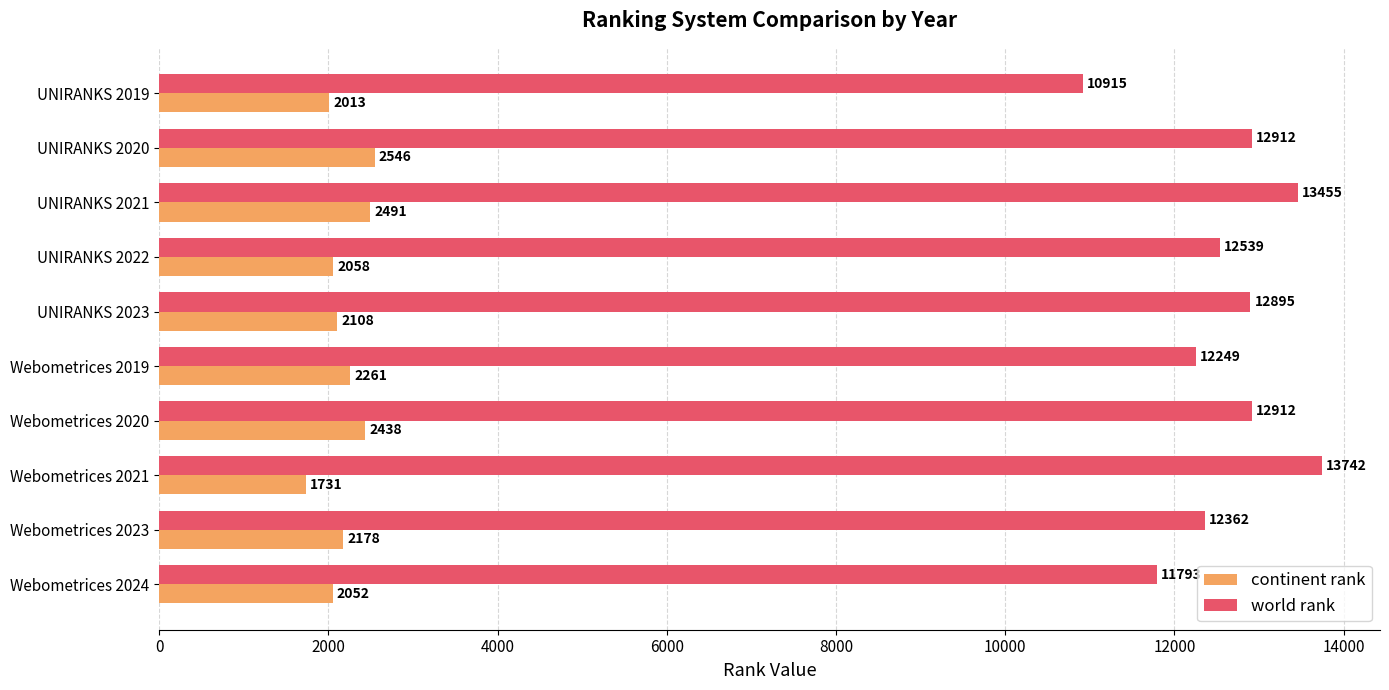

Between UNIRANKS 2020 and Webometrices 2020, which series saw the biggest shift?

continent rank